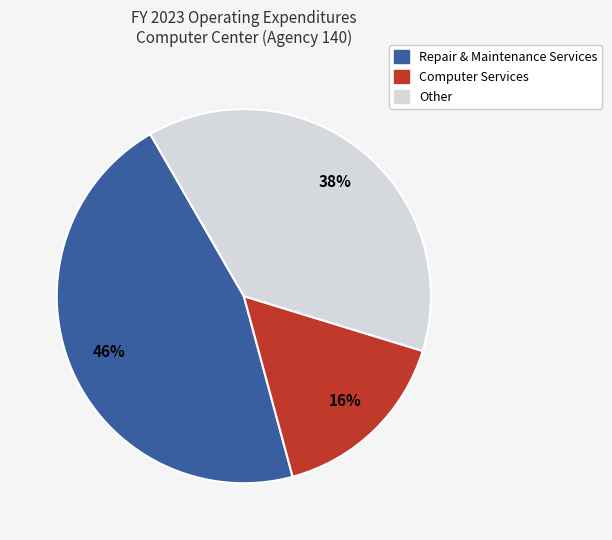

How many slices are in this pie chart?

3